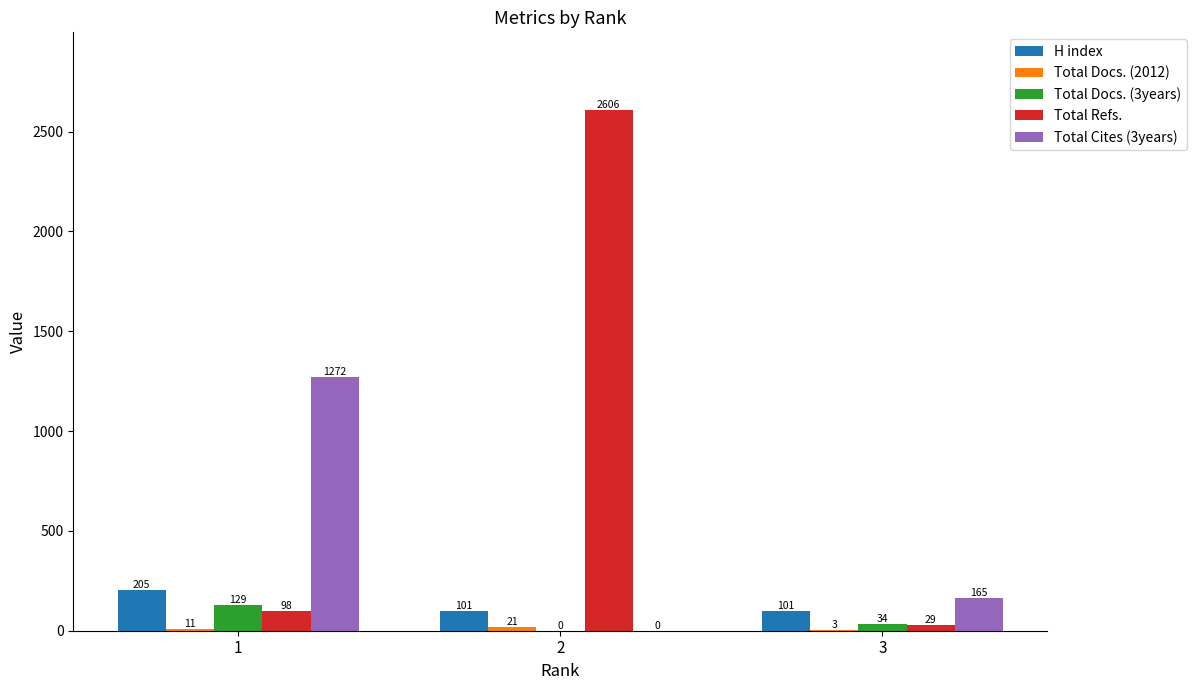

True or false: Total Refs. has a value of 98 at 1.

True